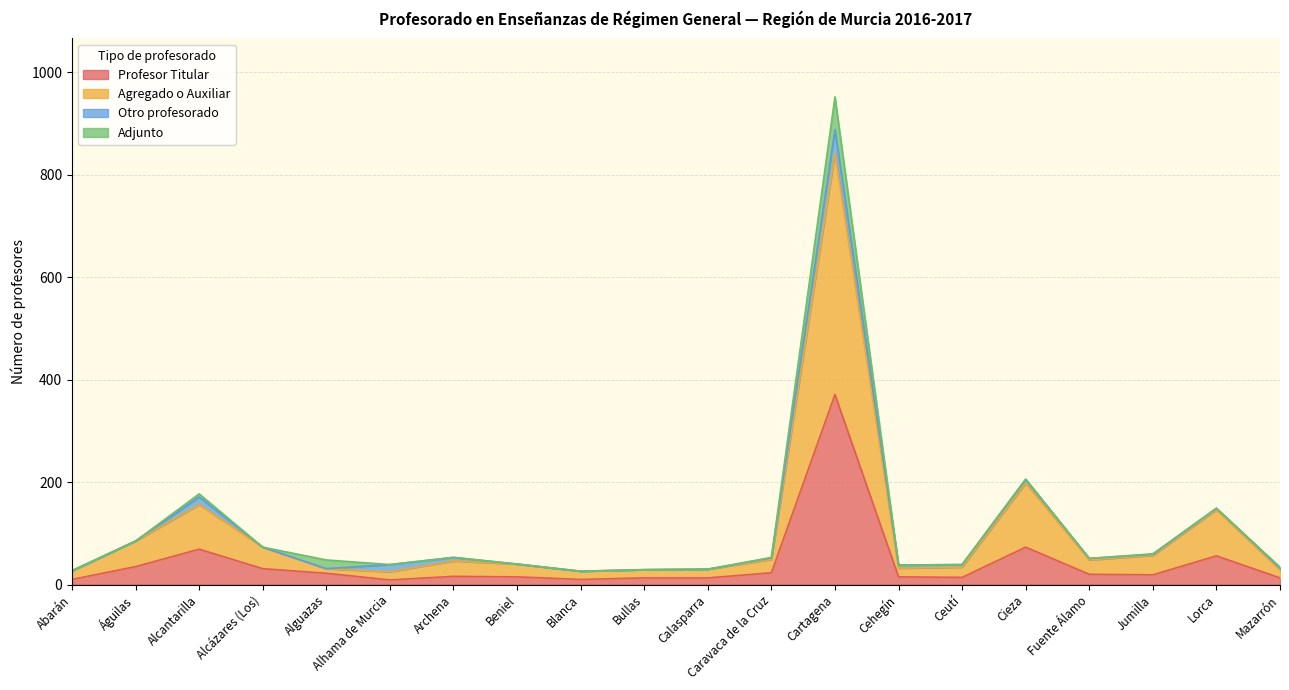

At which label does Profesor Titular reach its peak?

Cartagena